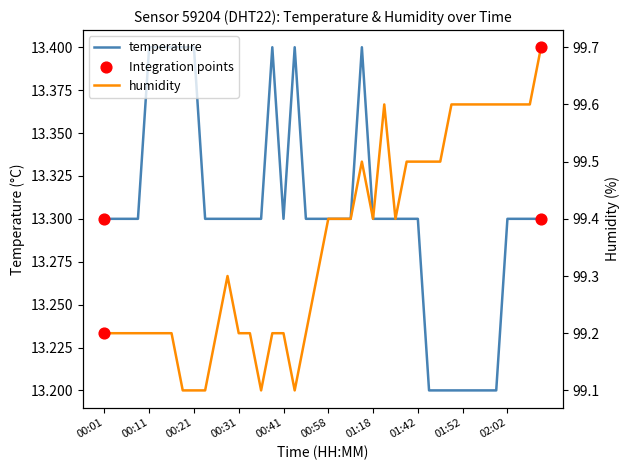

Which series reaches the maximum Y coordinate?

humidity